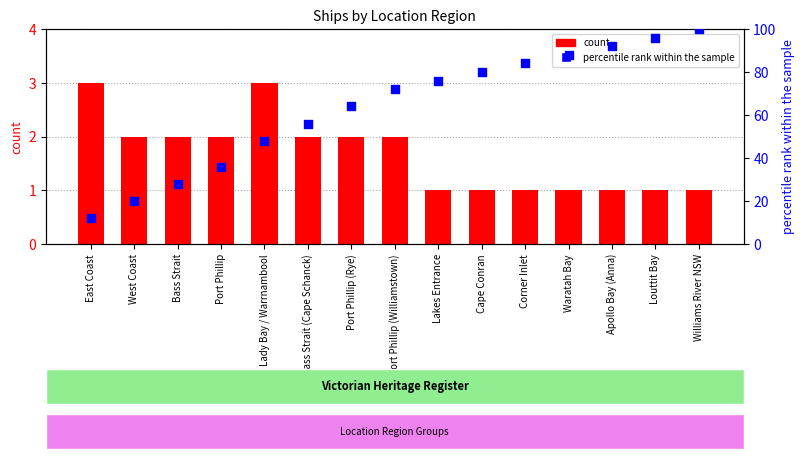

Which series contains the lowest Y value?

count